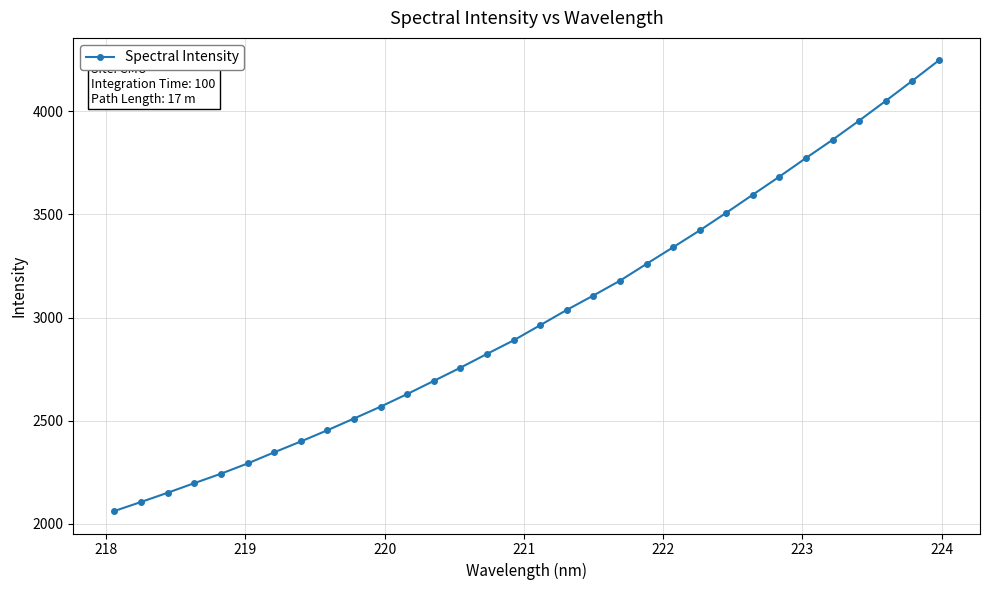

What is the smallest value displayed?

2062.4